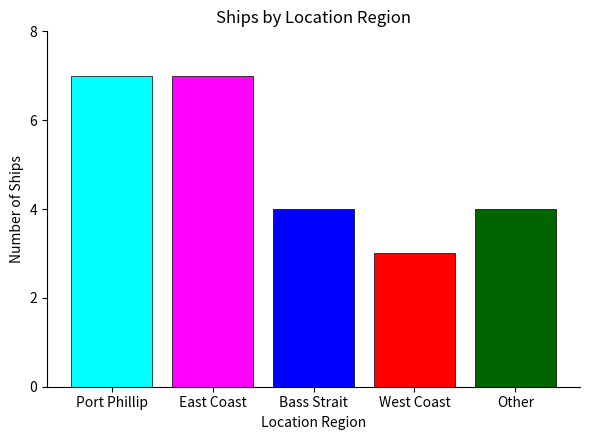

How many bars are there in total?

5